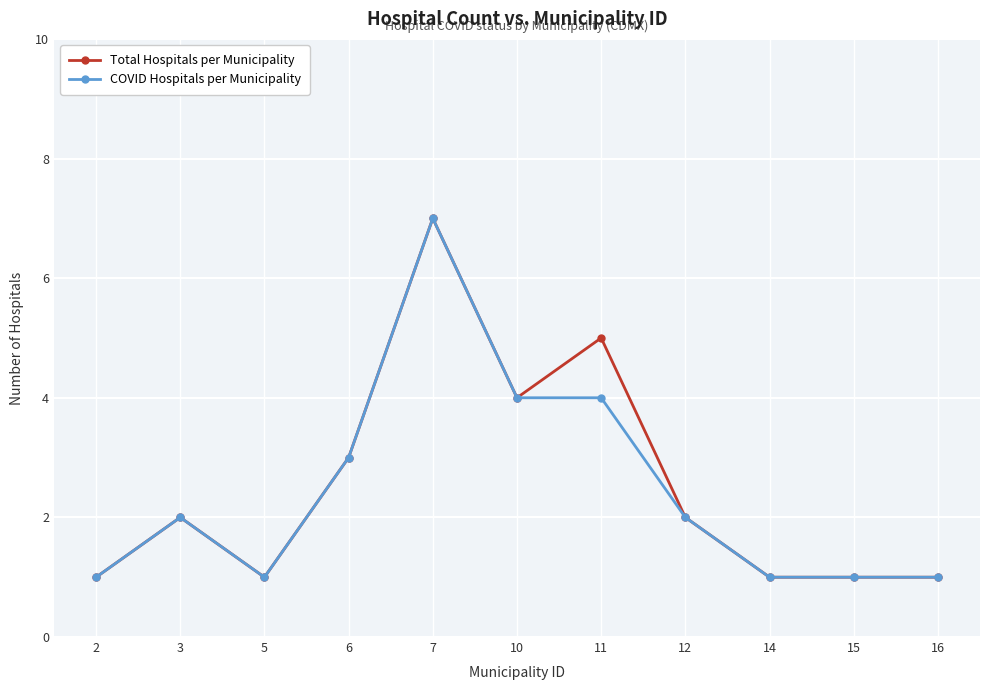

What is the sum of the COVID Hospitals per Municipality values at 10 and 7?

11